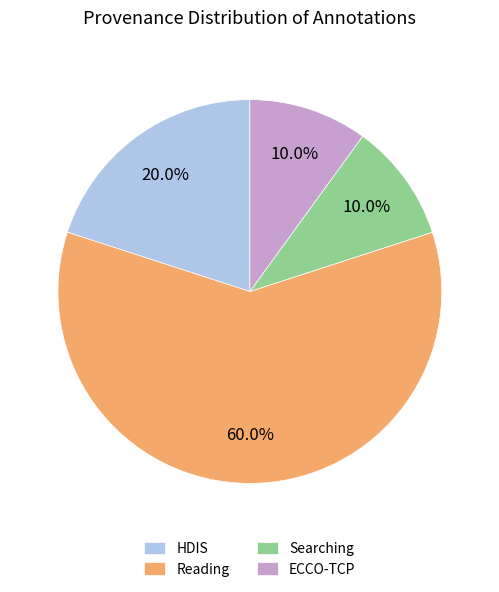

Is there any slice that represents more than half of the pie?

Yes